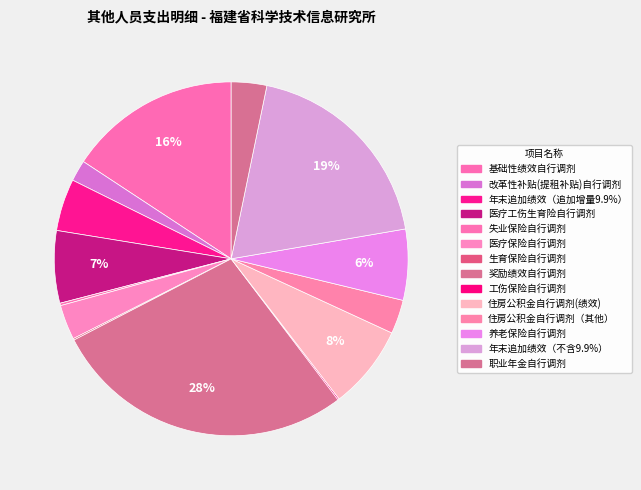

To the nearest percent, what percentage of the pie is 奖励绩效自行调剂?

28%